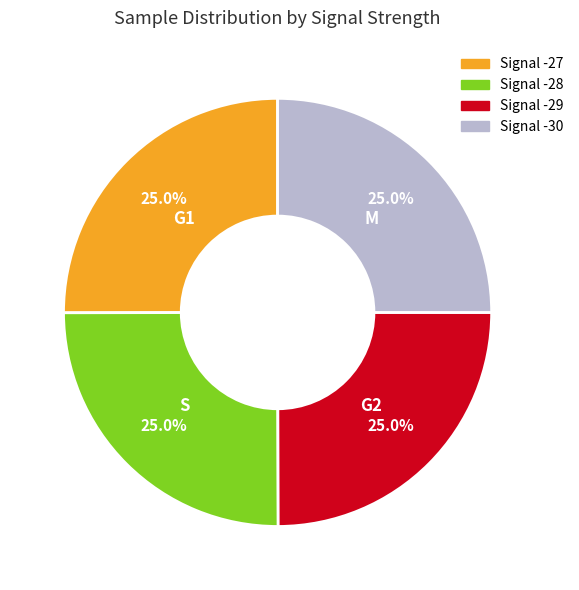

Is Signal -30 the majority of the pie?

No